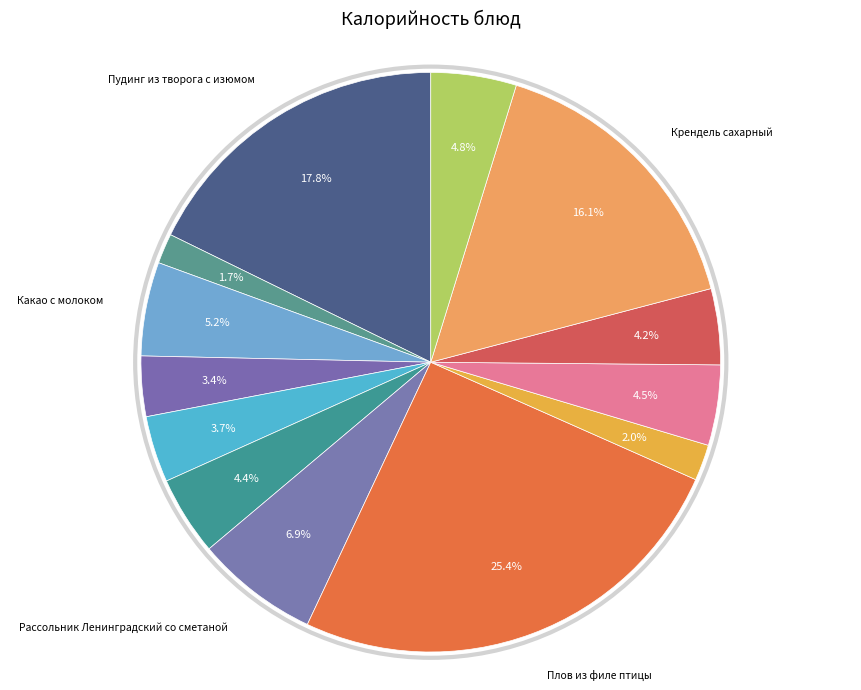

How many slices are in this pie chart?

13